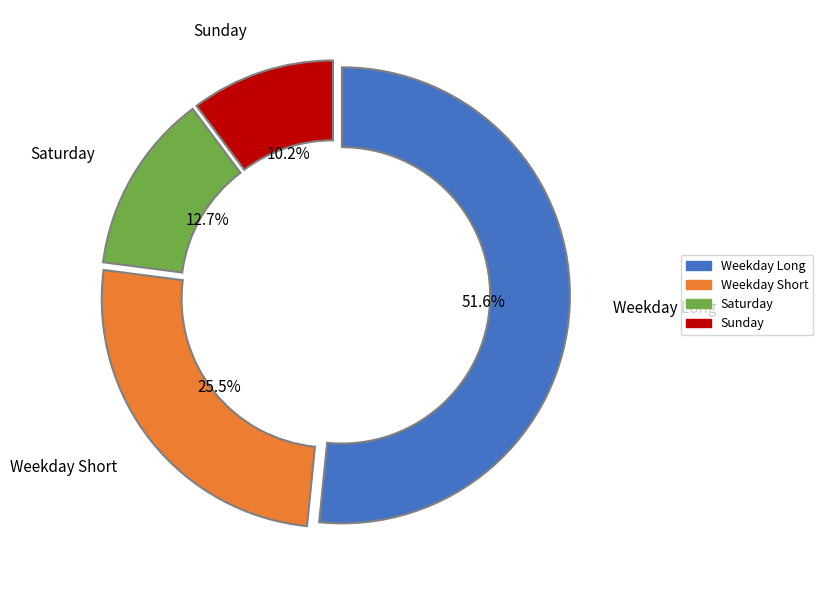

Is the sum of Weekday Short and Weekday Long greater than half?

Yes